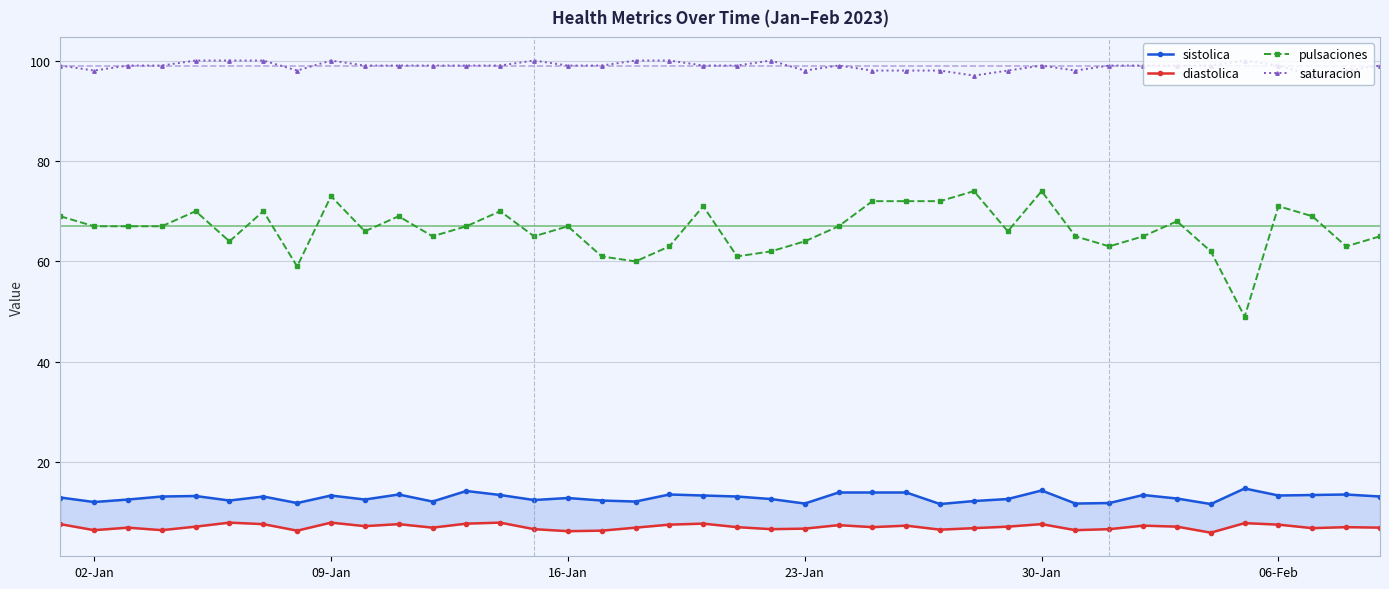

True or false: saturacion and pulsaciones cross at least once.

False